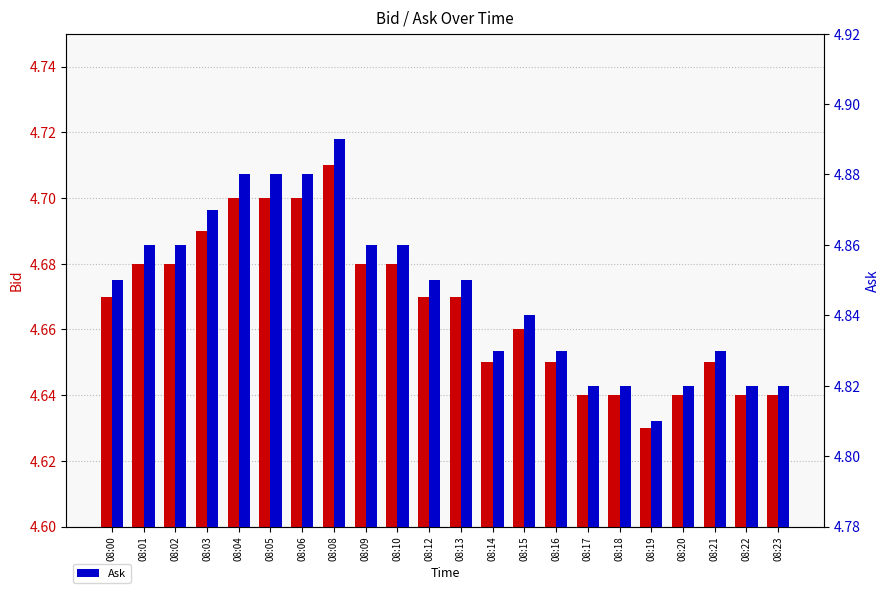

Rank the categories by Ask value from lowest to highest.

08:19, 08:17, 08:18, 08:20, 08:22, 08:23, 08:14, 08:16, 08:21, 08:15, 08:00, 08:12, 08:13, 08:01, 08:02, 08:09, 08:10, 08:03, 08:04, 08:05, 08:06, 08:08